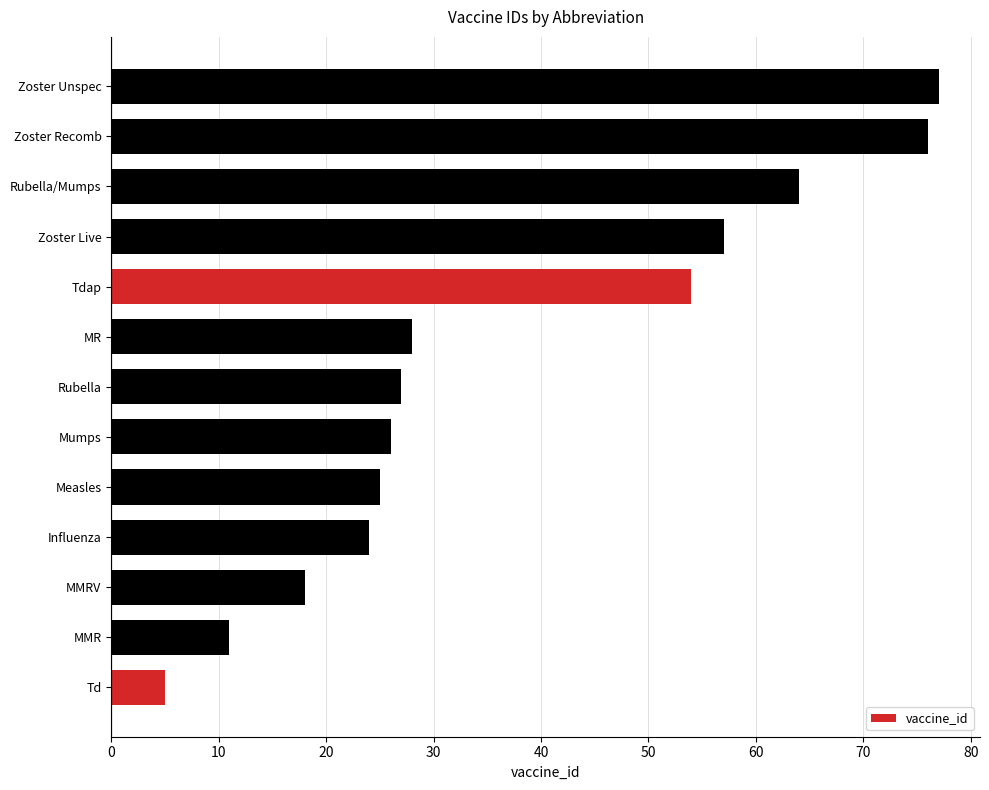

What is the difference between the maximum and second lowest values?

66